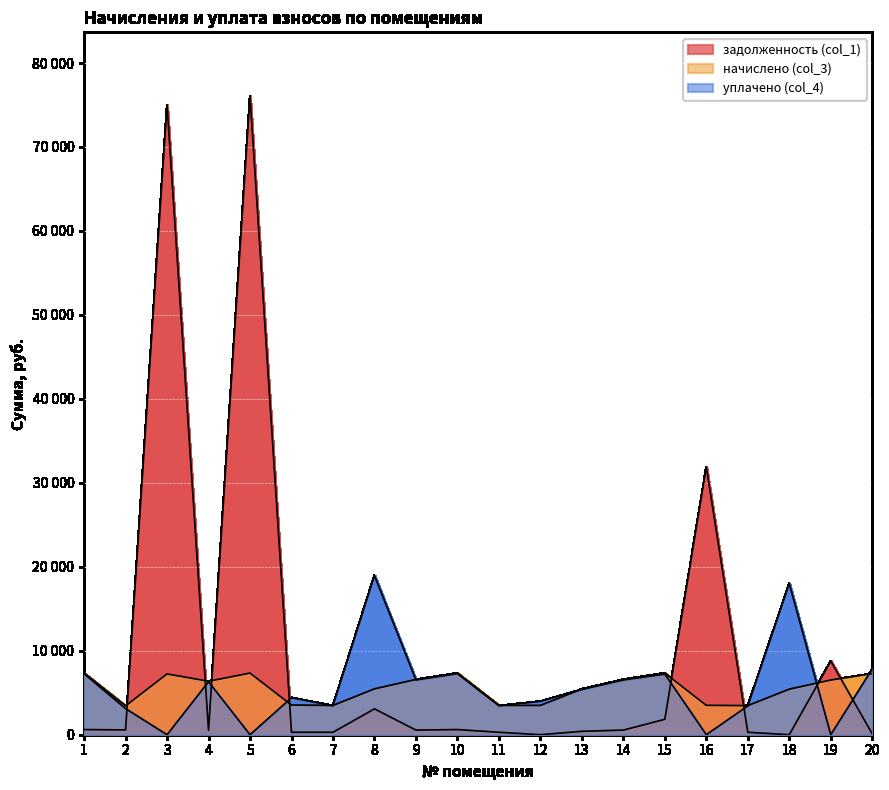

How many data points in начислено (col_3) are above 6366?

10